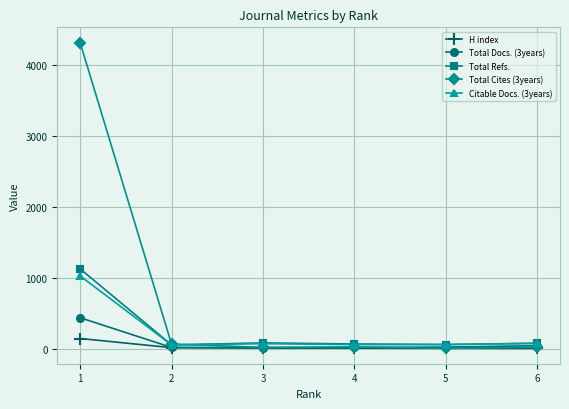

What is the value of the Total Cites (3years) point at the 6th from the left?

20